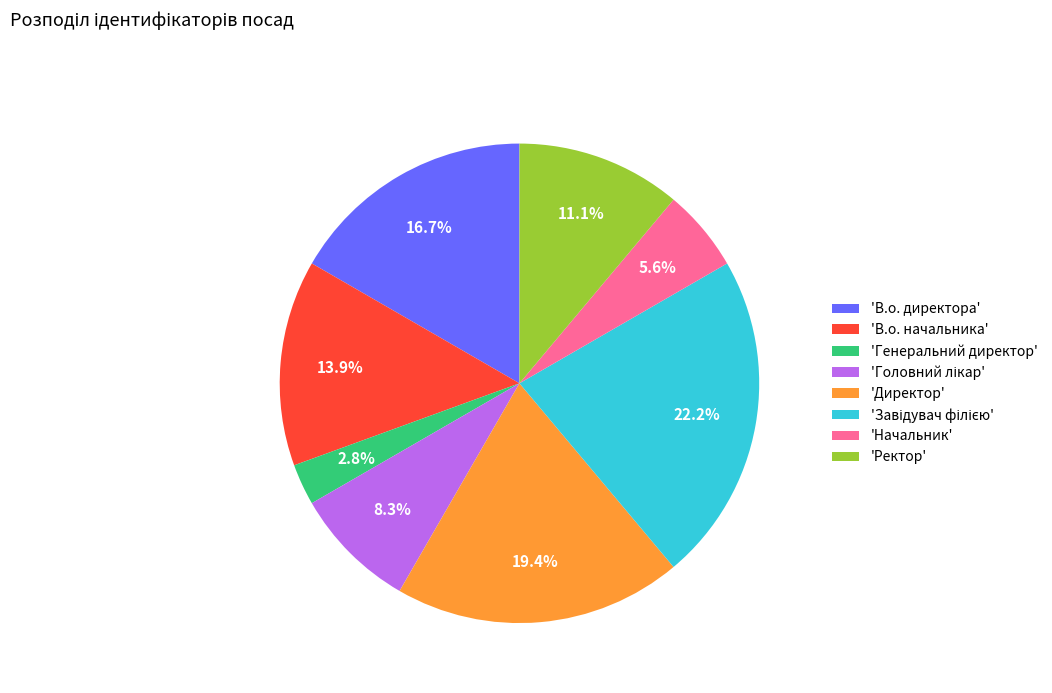

What is the ratio of the value at 'В.о. начальника' to the value at 'Начальник'?

2.5